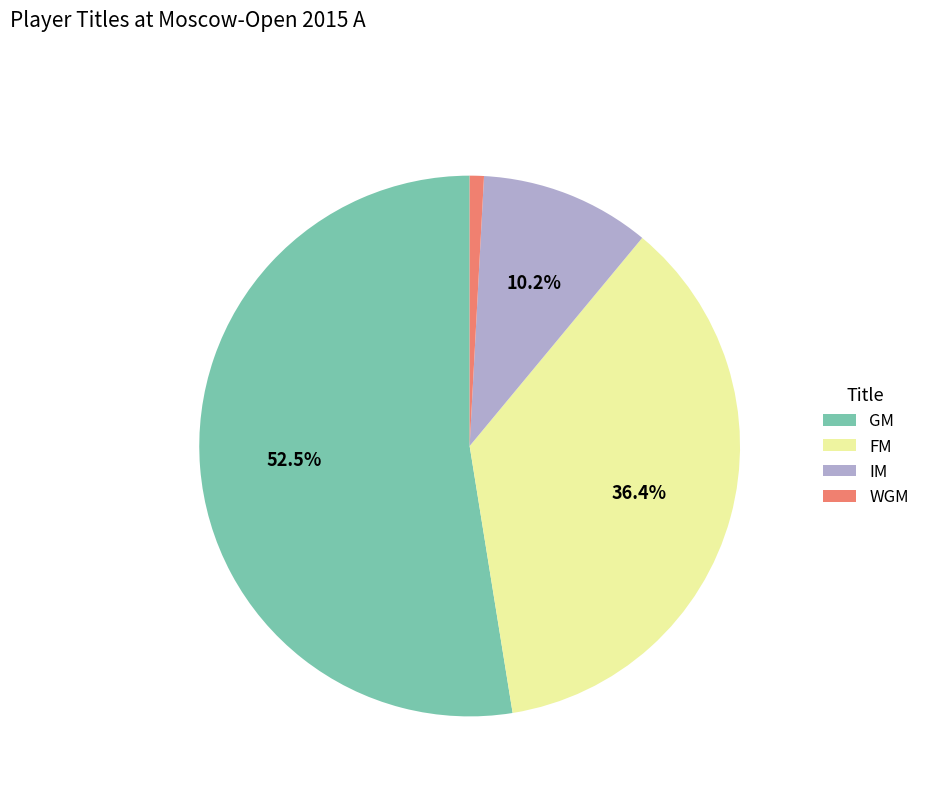

To the nearest percent, what percentage of the pie is IM?

10%